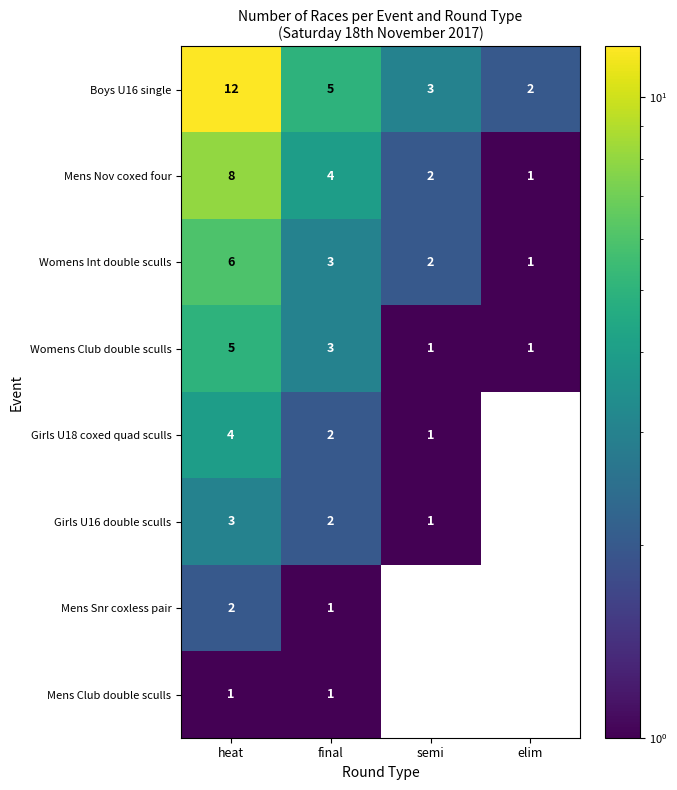

List the series in order of their peak value, lowest first.

Mens Club double sculls, Mens Snr coxless pair, Girls U16 double sculls, Girls U18 coxed quad sculls, Womens Club double sculls, Womens Int double sculls, Mens Nov coxed four, Boys U16 single